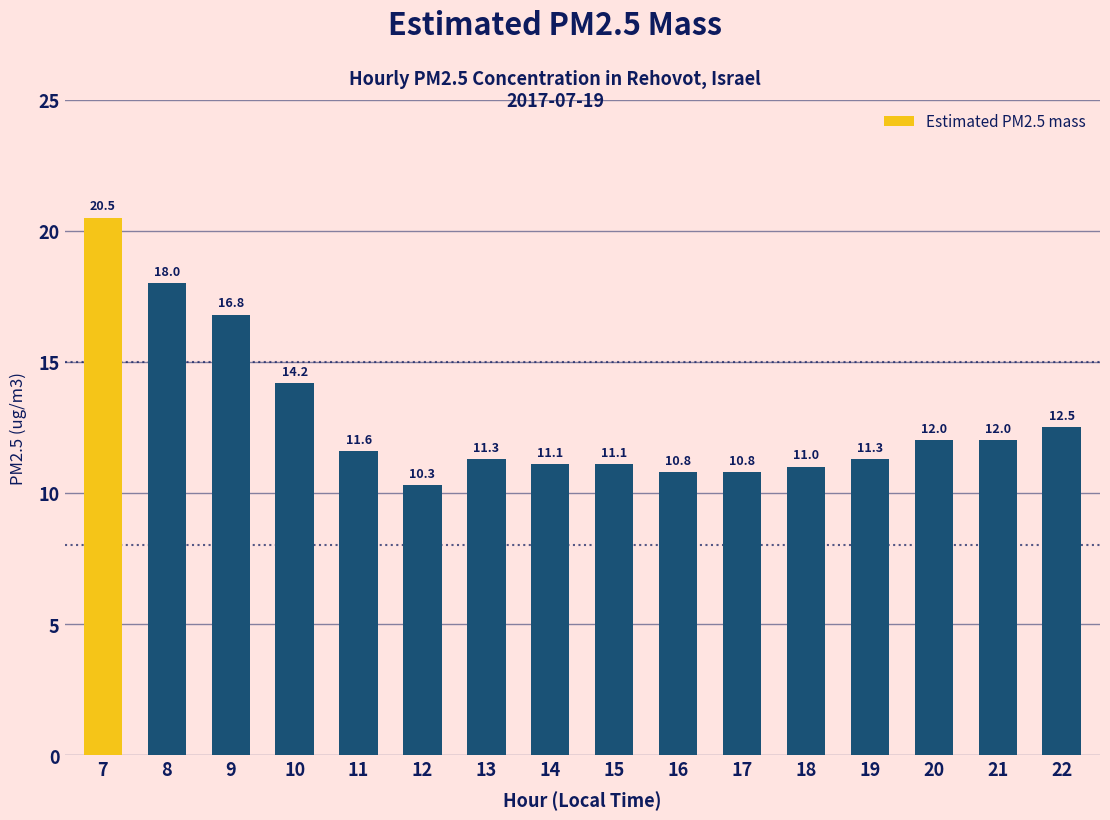

What is the sum of the values at 12 and 20?

22.3